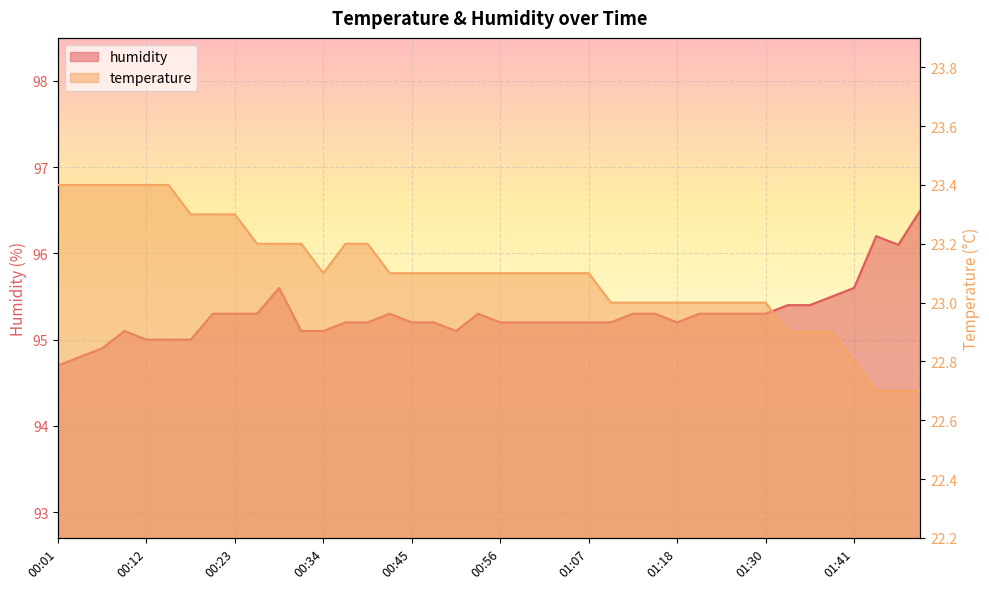

Is the value of temperature at 01:05 greater than the value of humidity at 00:29?

No